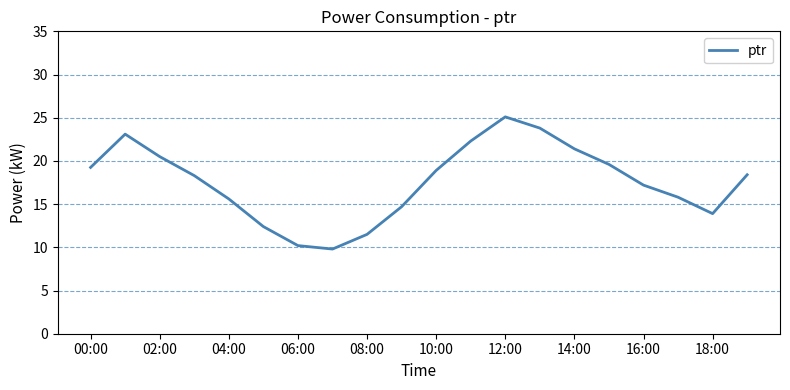

What is the maximum value shown in the chart?

25.1